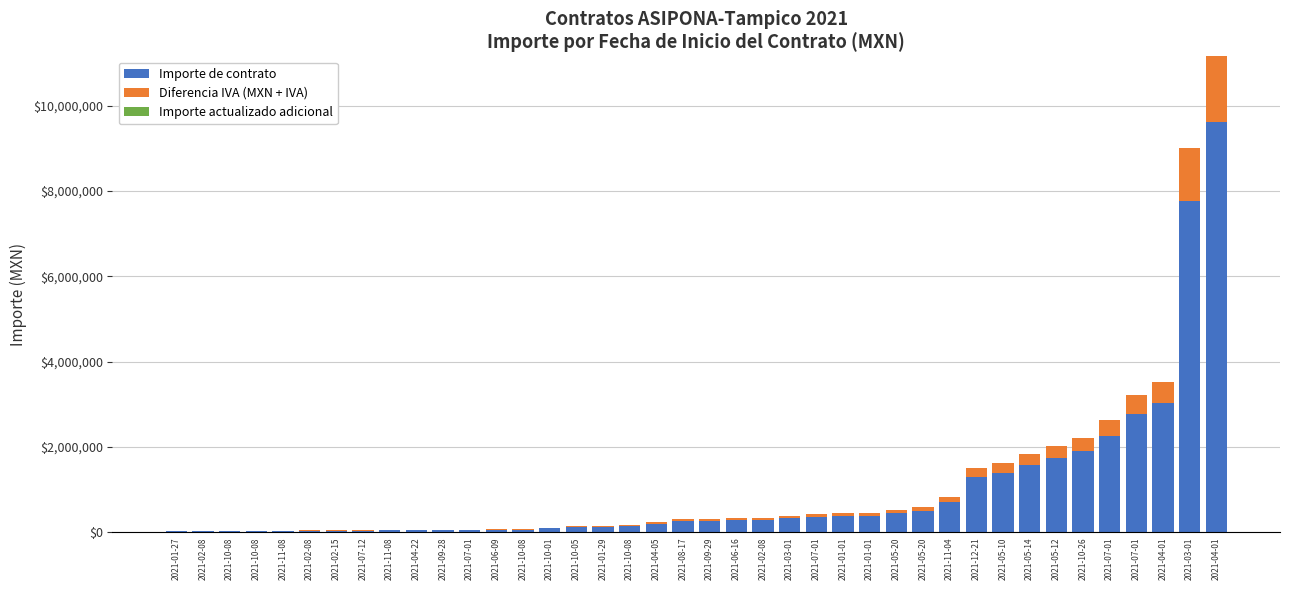

How many distinct data groups are displayed?

2